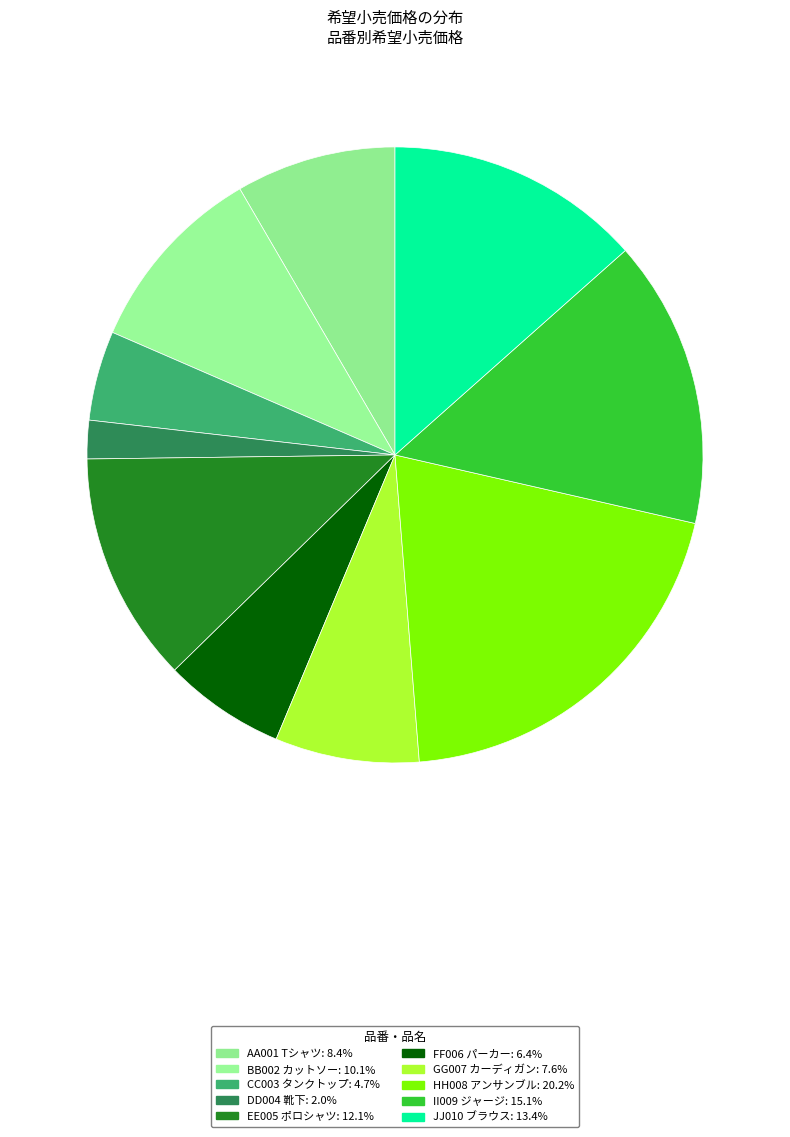

Which has a higher value, AA001 Tシャツ or JJ010 ブラウス?

JJ010 ブラウス